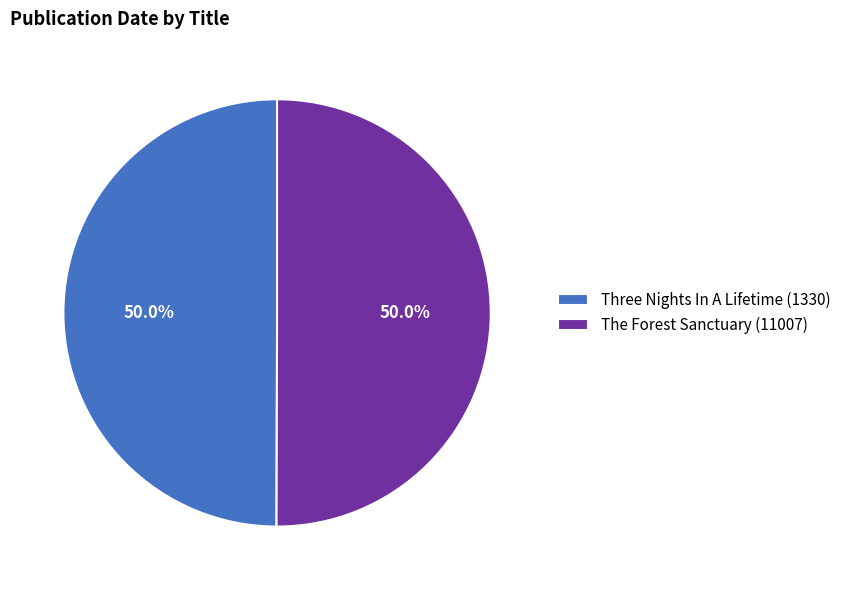

What is the ratio of the value at The Forest Sanctuary (11007) to the value at Three Nights In A Lifetime (1330)?

1.0